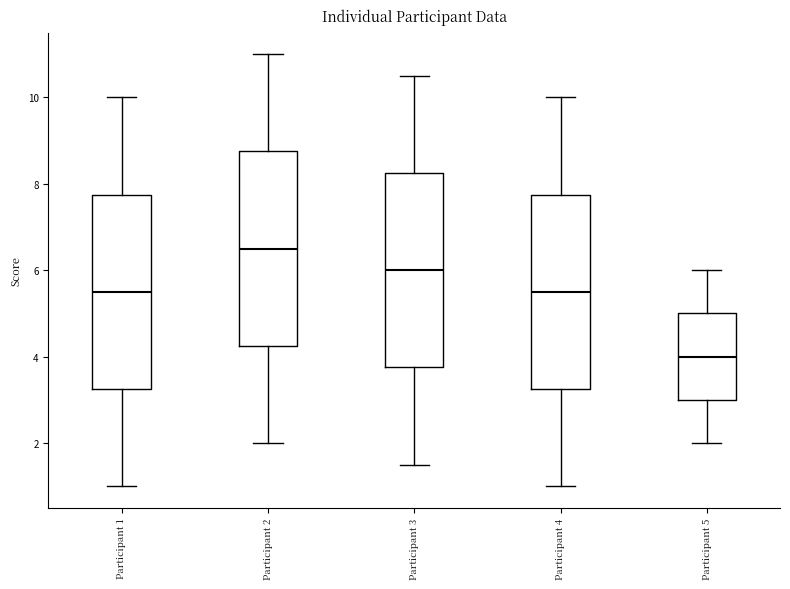

Which box's median line is the highest?

Participant 2